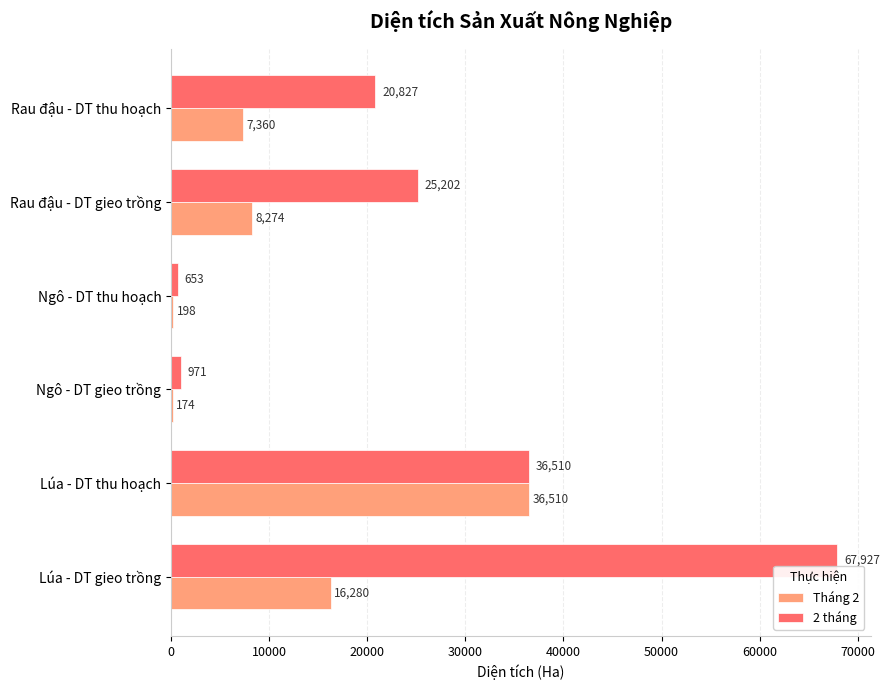

What is the maximum value for 2 tháng?

67927